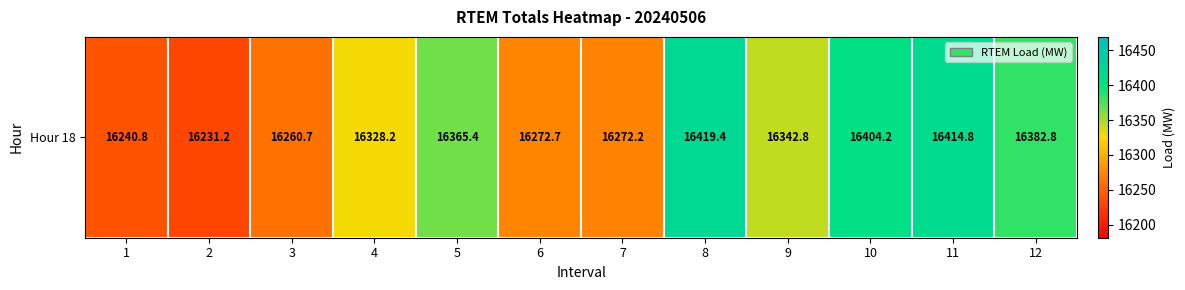

Rank the categories by value from lowest to highest.

2, 1, 3, 7, 6, 4, 9, 5, 12, 10, 11, 8